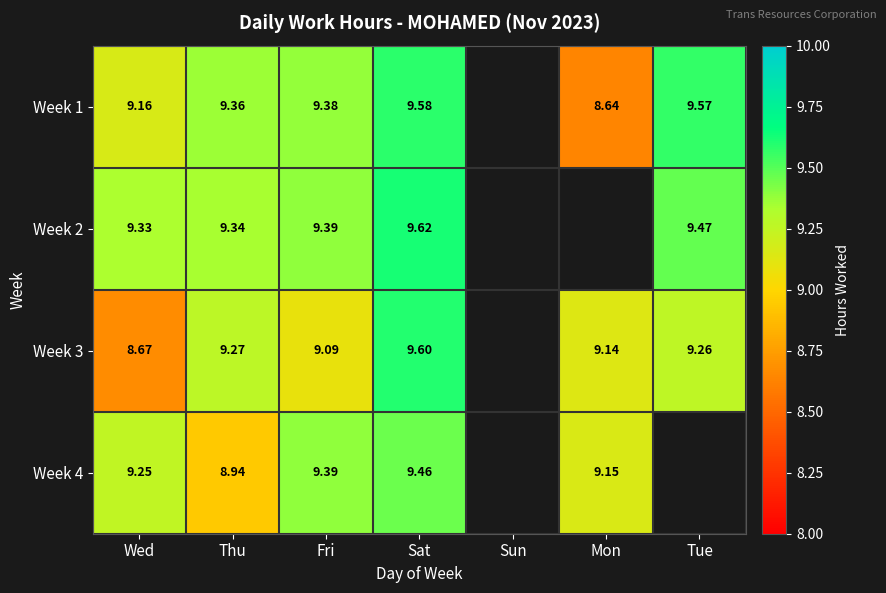

Which category has the highest value in the Week 3 series?

Sat